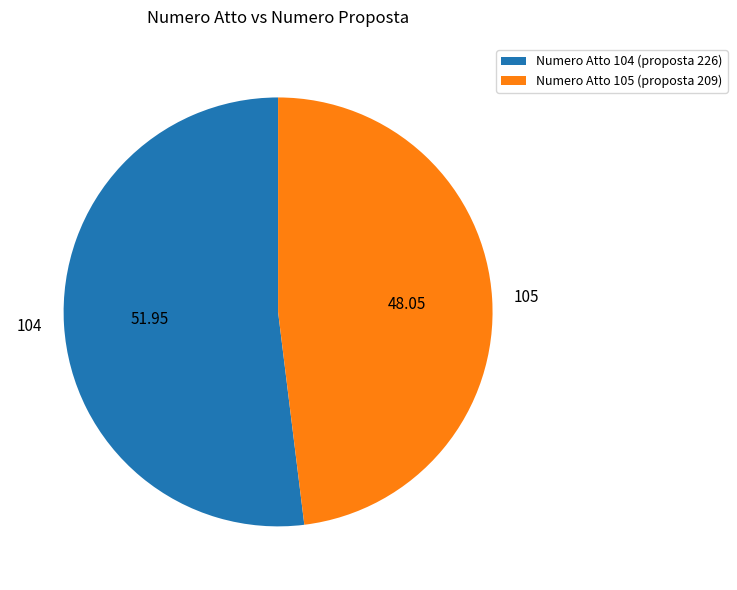

Is there a majority slice in this chart?

Yes